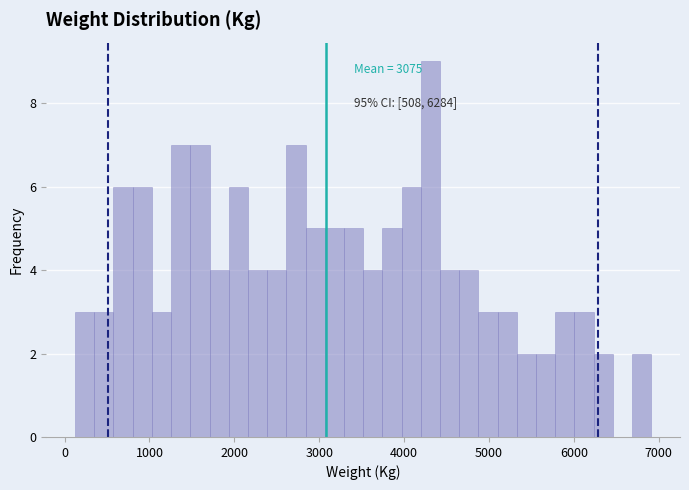

Read against the x-axis, roughly where is the centre of the tallest bar?

4300